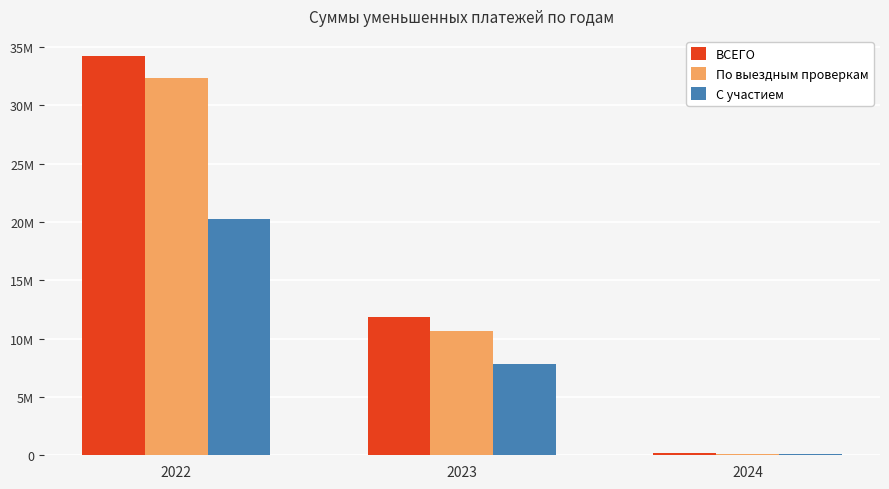

Does the chart contain stacked bars?

No